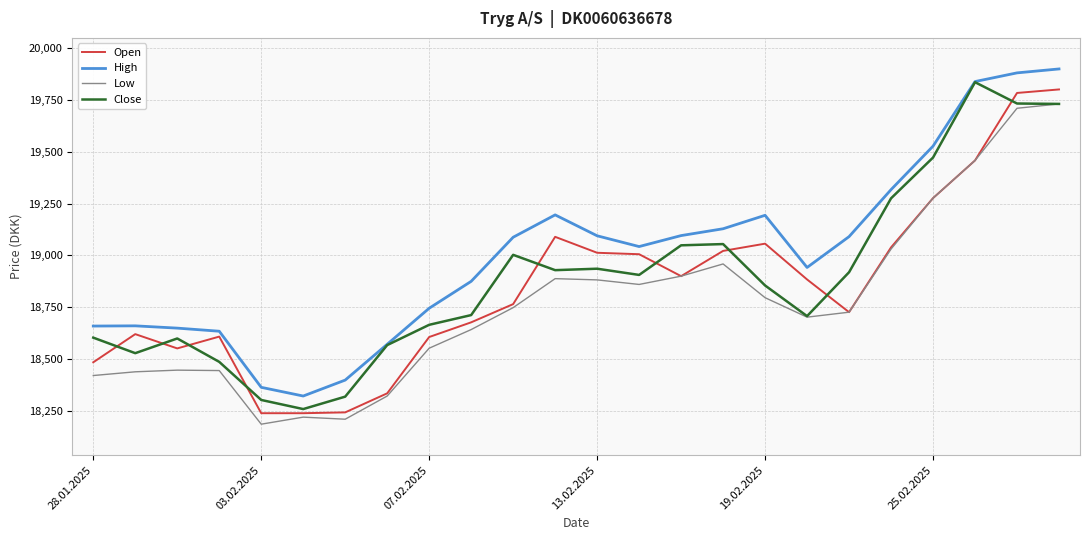

Which series has the largest total across all categories?

High